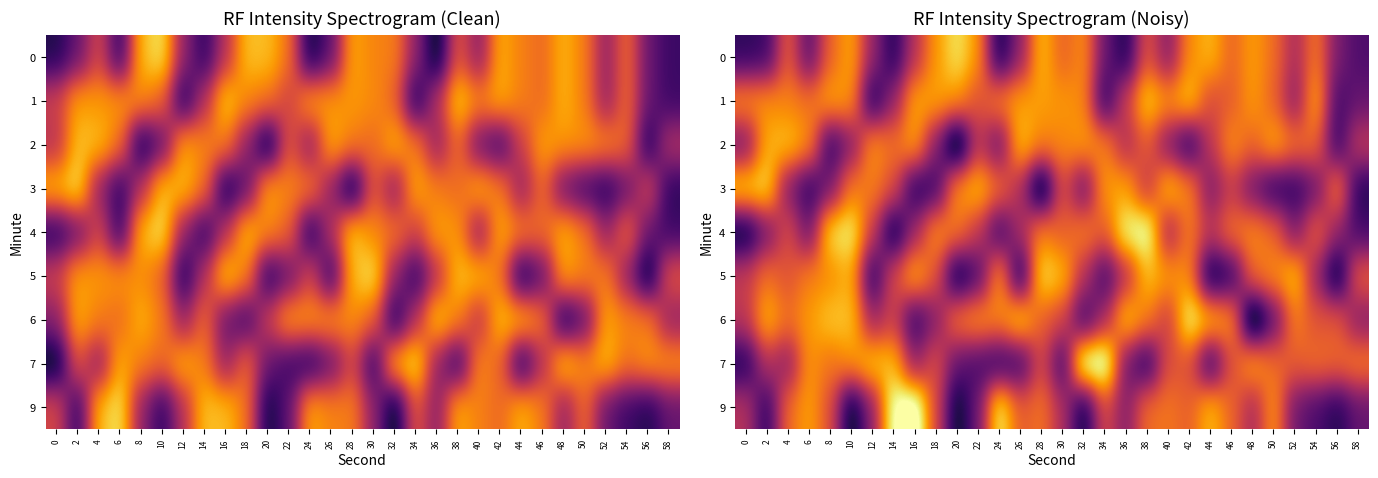

At which label does 1 reach its peak?

38